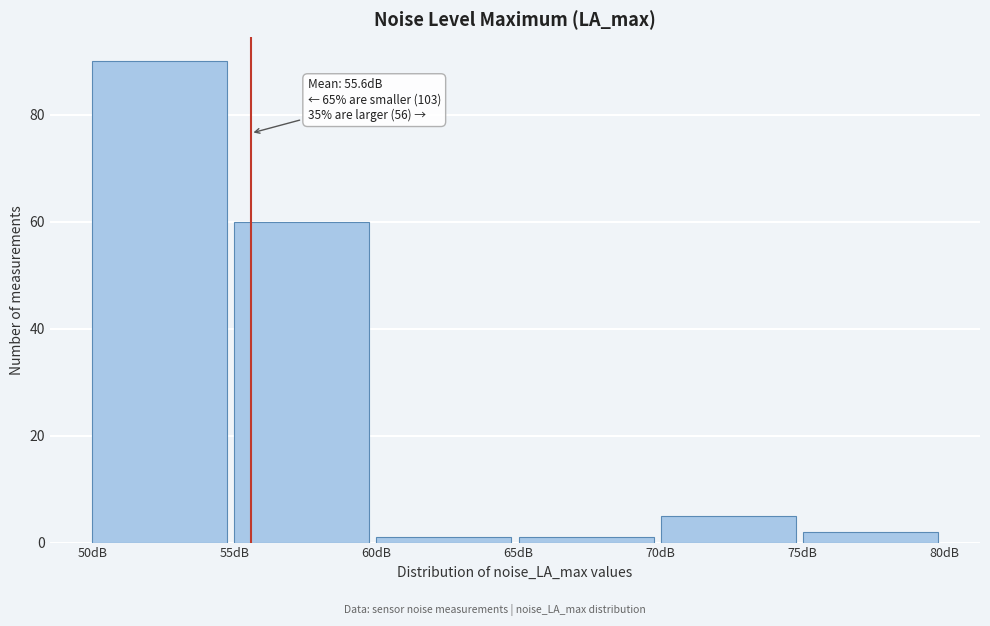

Over which range of the x-axis is the bar tallest?

50 to 55